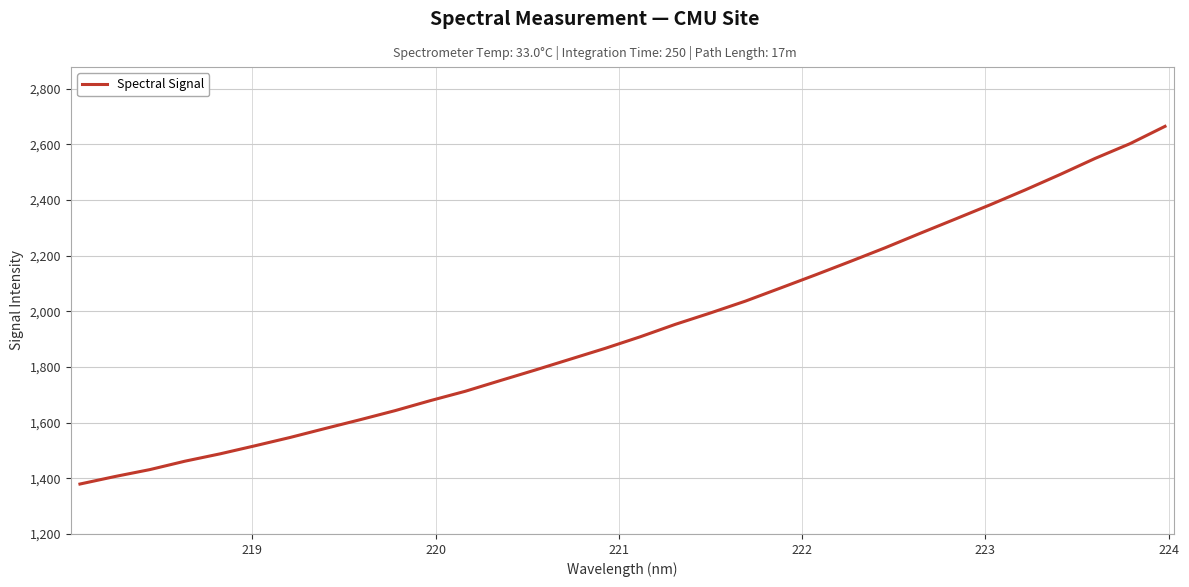

How many lines are shown in the chart?

1